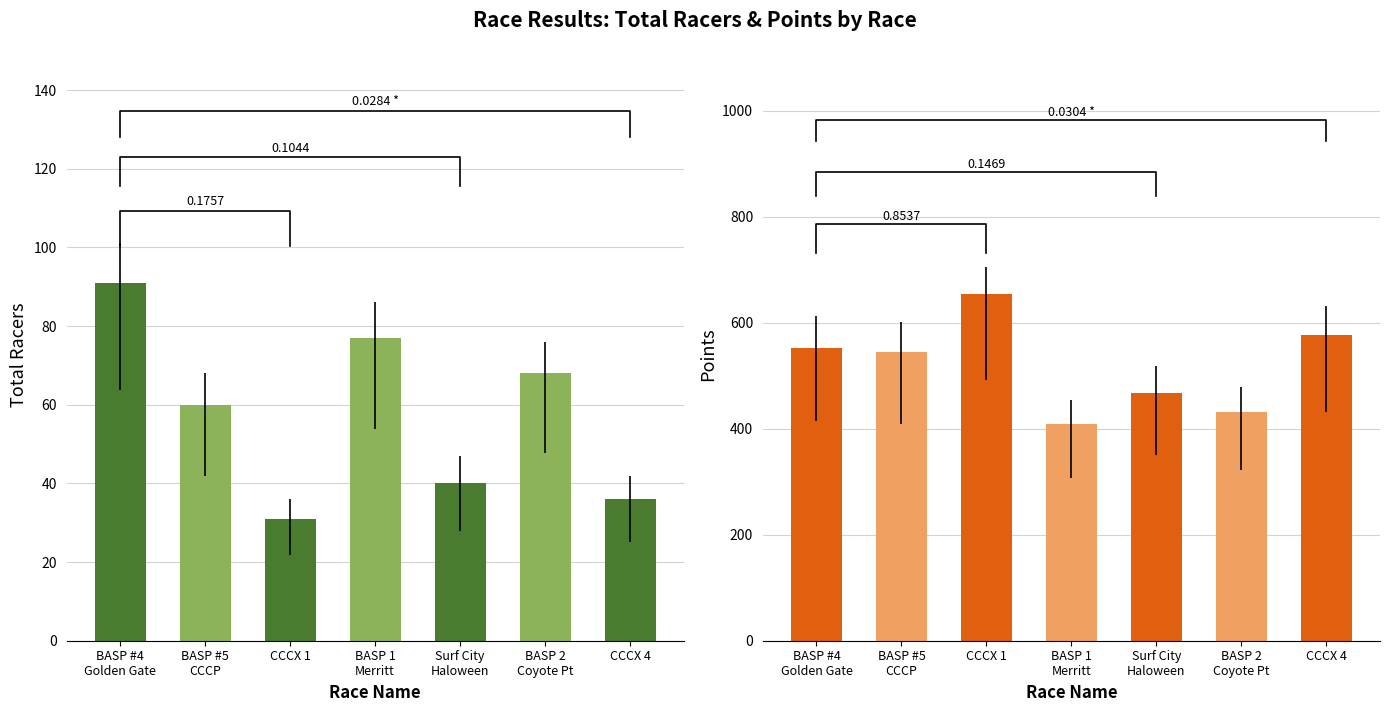

What are all the series names shown in the legend?

Total Racers, Points